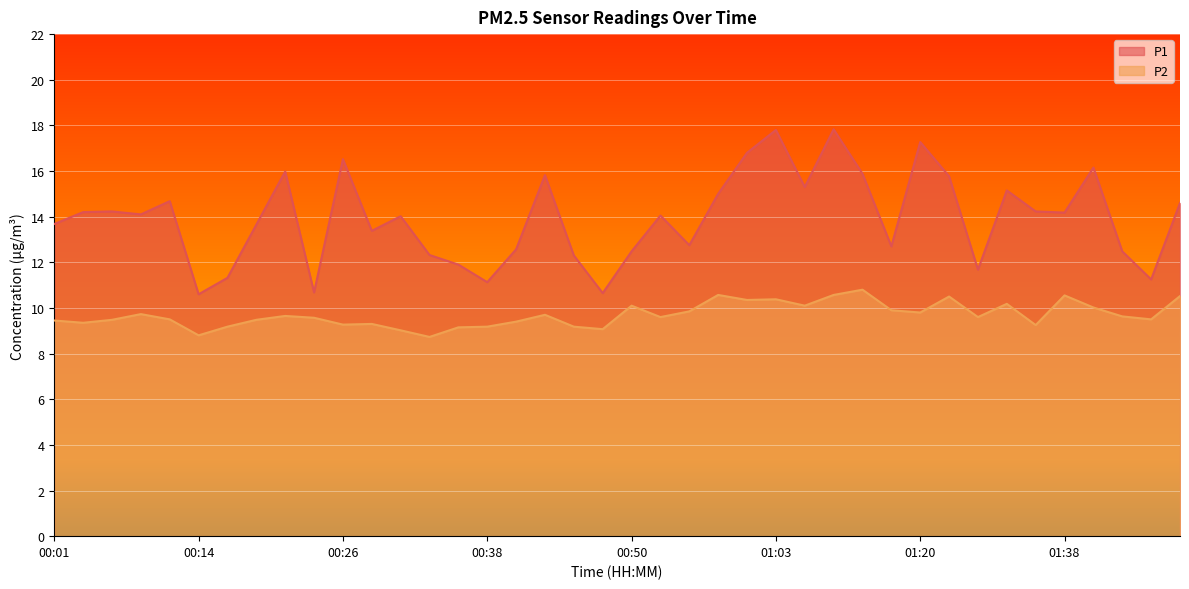

What is the difference between the second highest and minimum values in the P2 series?

1.8